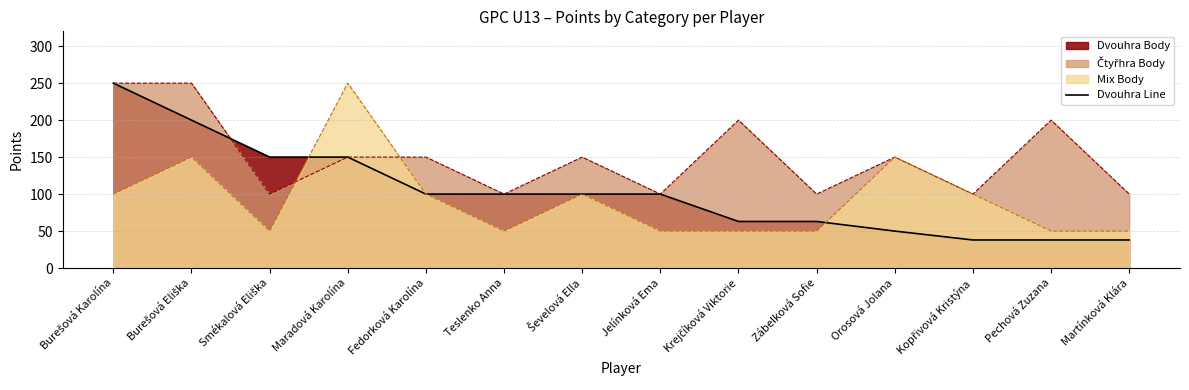

Reading right to left, transcribe all the data shown in this chart.

38	38	38	50	63	63	100	100	100	100	150	150	200	250